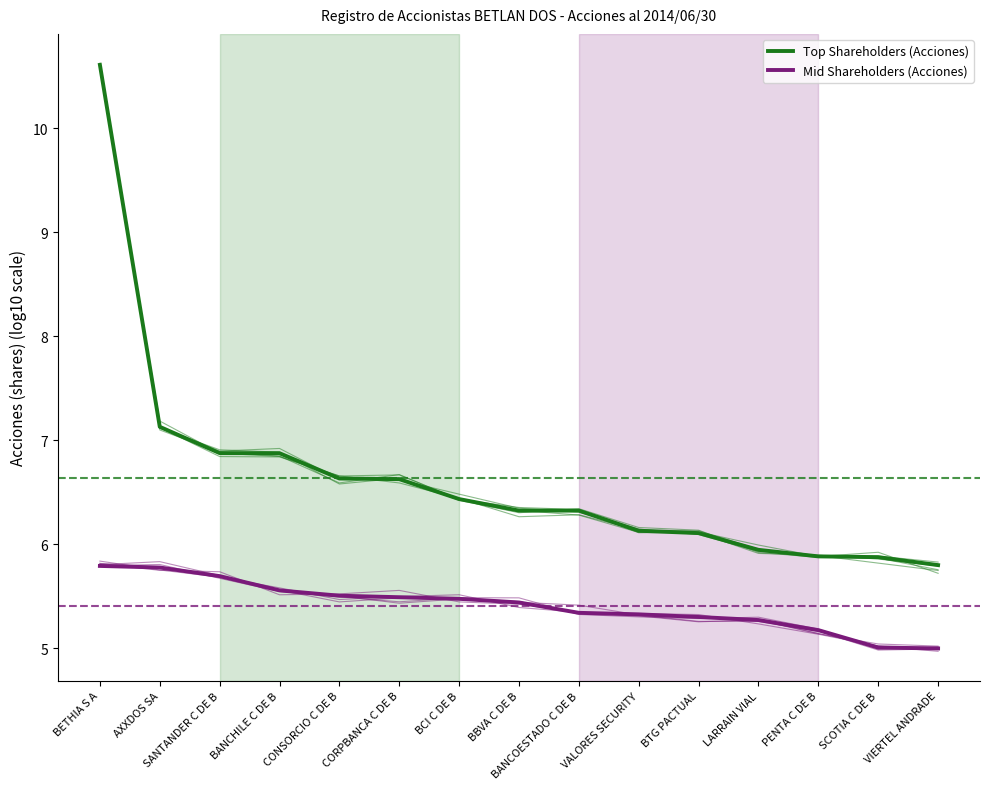

At which label does Top Shareholders (Acciones) first exceed 6?

BETHIA S A